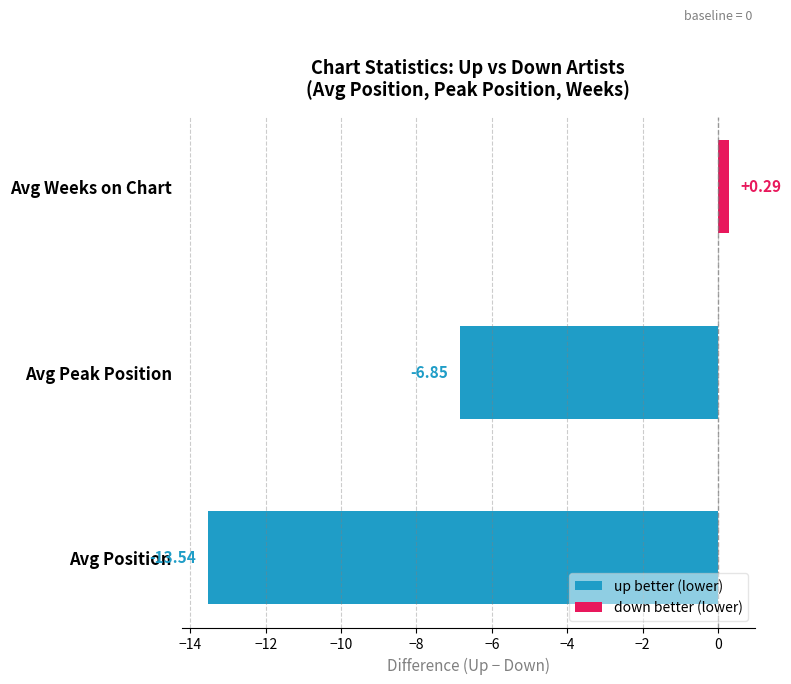

Which label corresponds to the largest value in the chart?

Avg Weeks on Chart